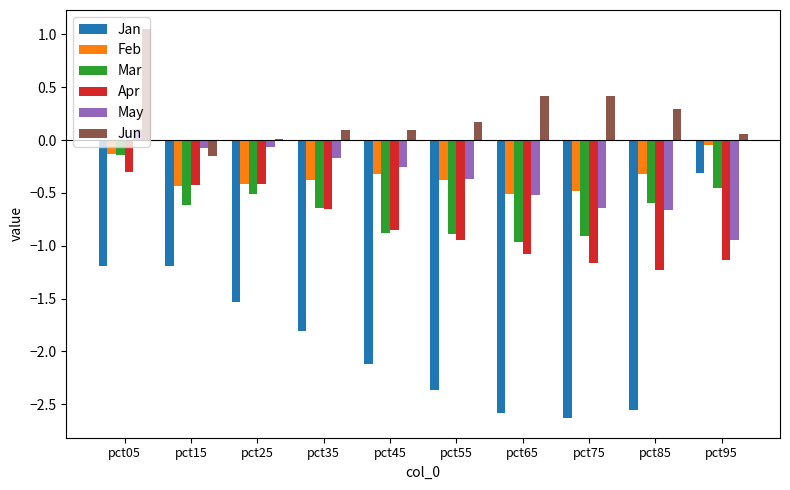

At which label does Jun reach its peak?

pct05